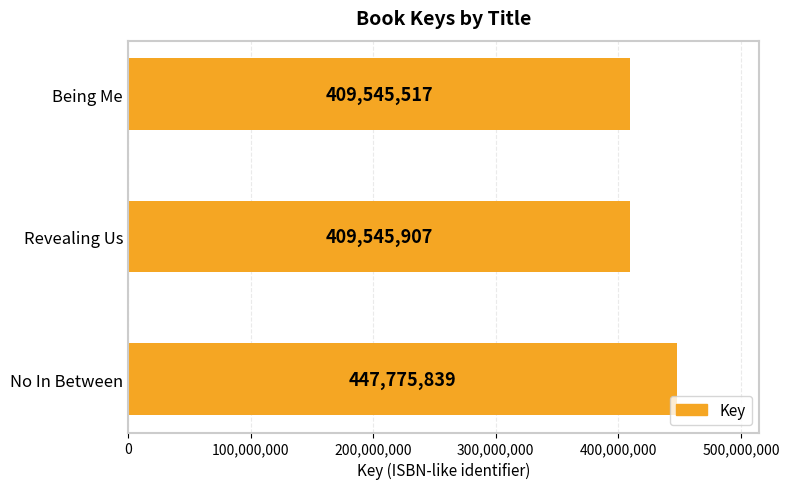

Reading bottom to top, list all the values displayed in this chart.

No In Between=447775839	Revealing Us=409545907	Being Me=409545517